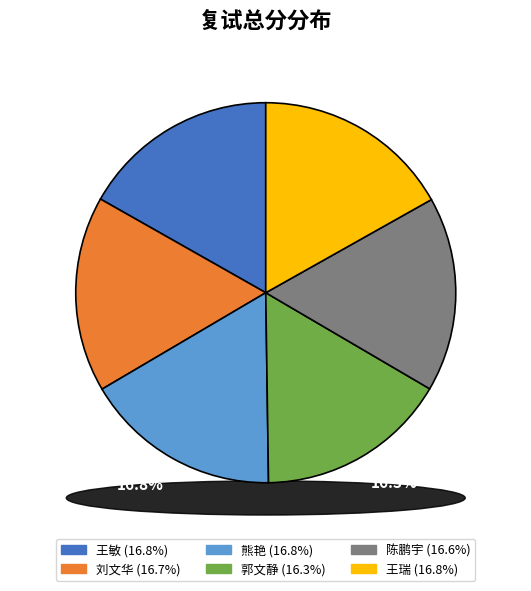

True or false: 郭文静 accounts for 11% of the total.

False